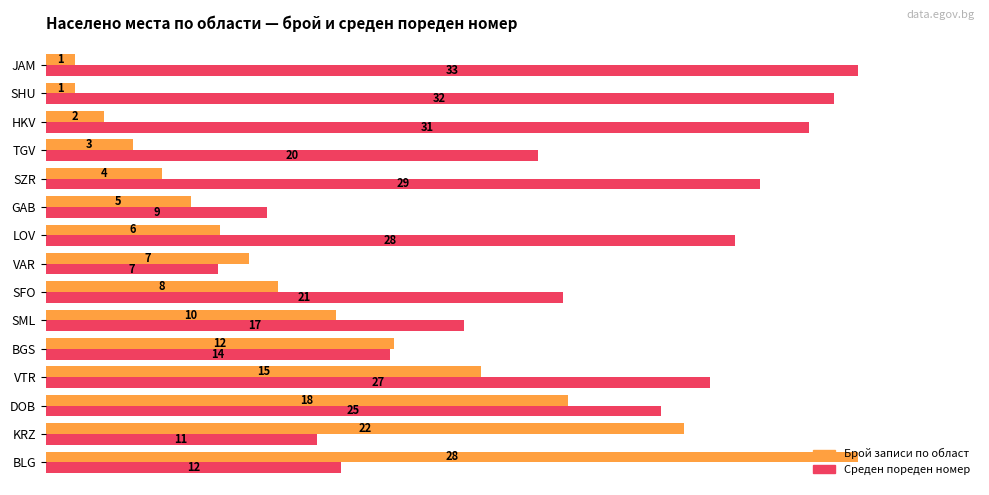

What are all the series names shown in the legend?

Брой записи по област, Среден пореден номер